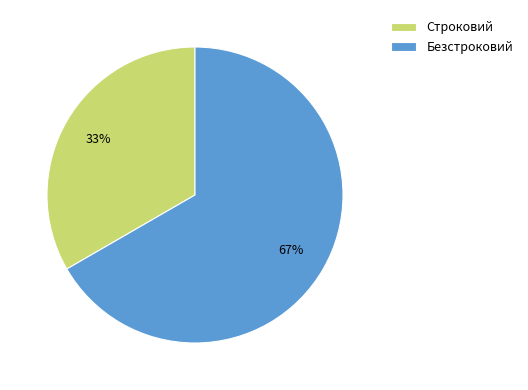

Which category accounts for the majority?

Безстроковий